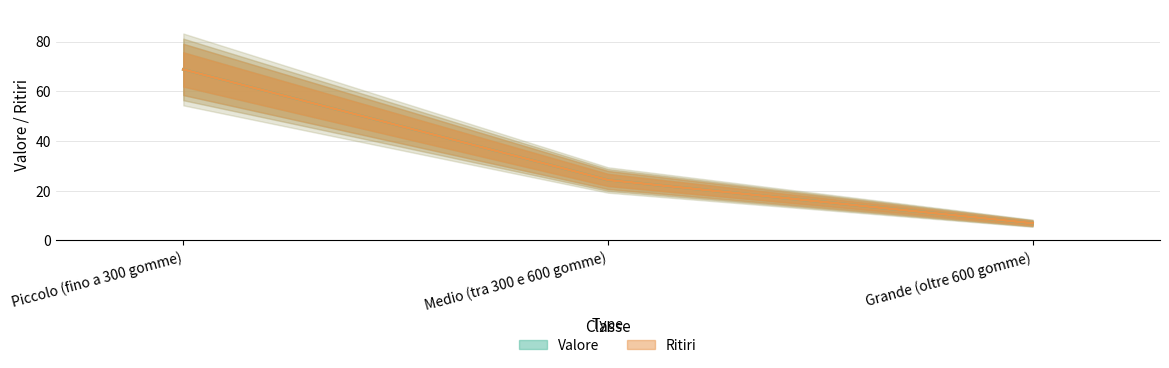

How many data points does each series have?

3